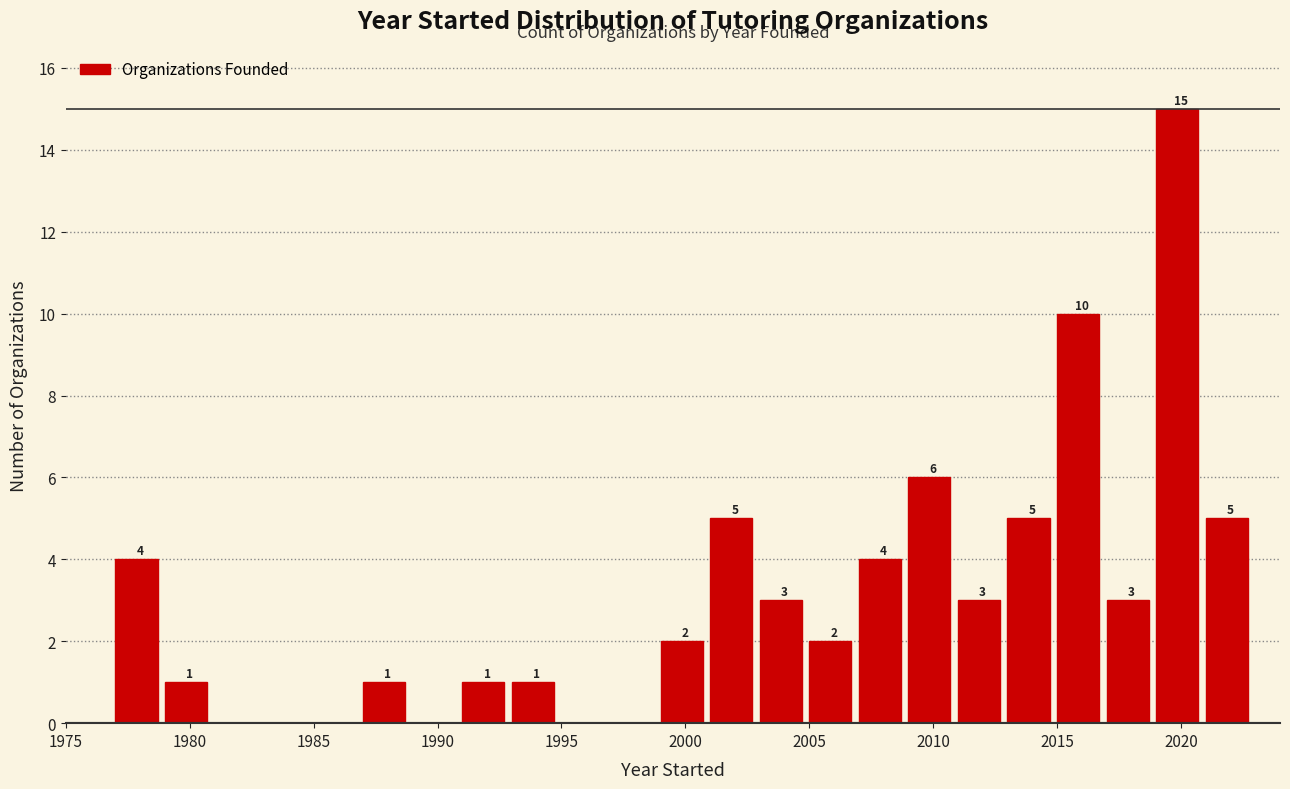

Which range on the x-axis has the tallest bar?

2019 to 2021